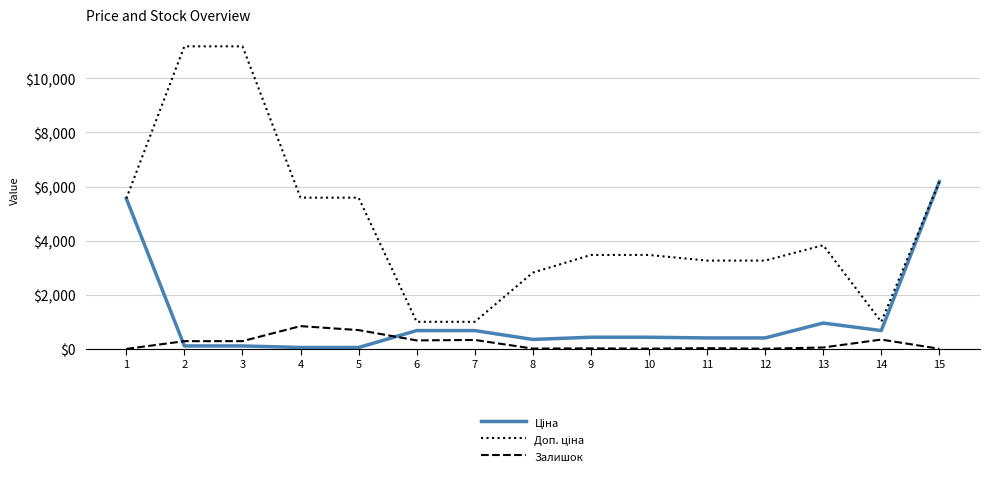

How many lines are shown in the chart?

3